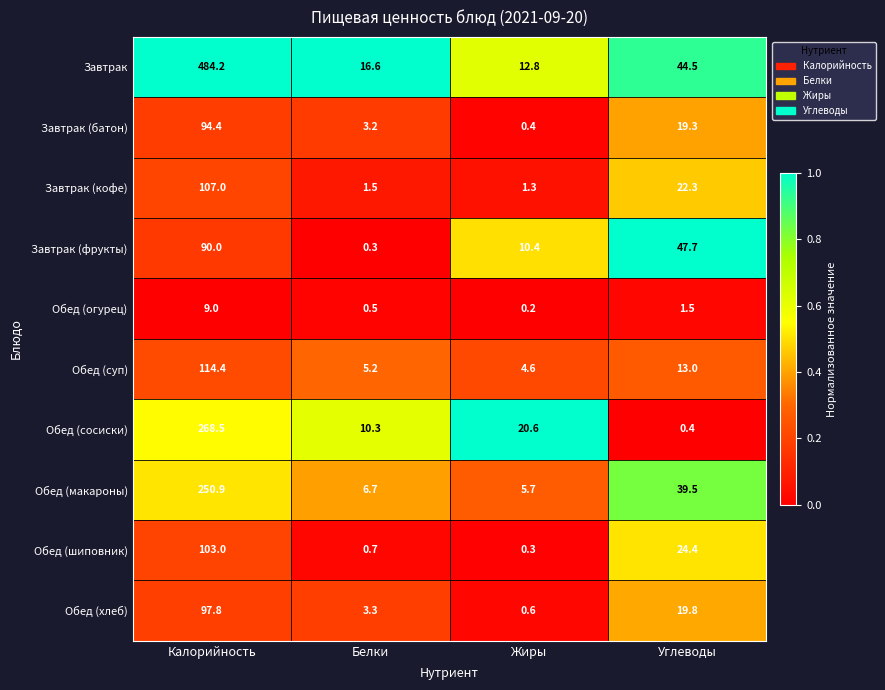

At which label does Обед (шиповник) first exceed 24?

Калорийность